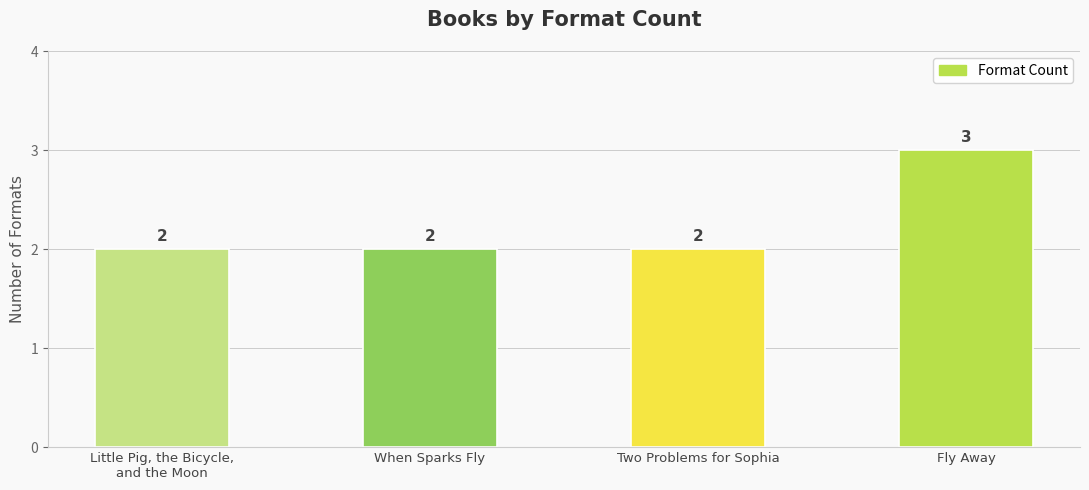

Approximately how many times larger is the value at When Sparks Fly compared to Little Pig, the Bicycle,
and the Moon?

1.0